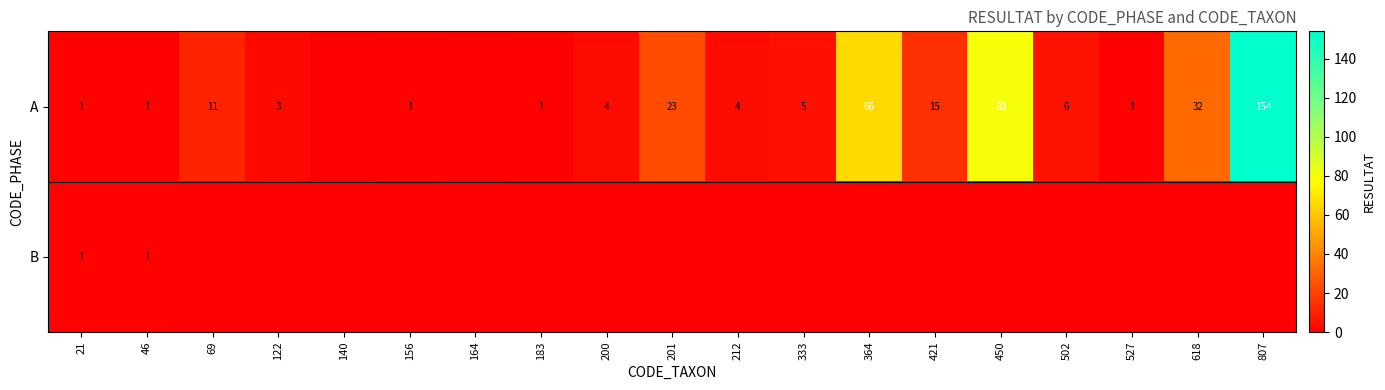

The value of A at 333 is 5. True or false?

True